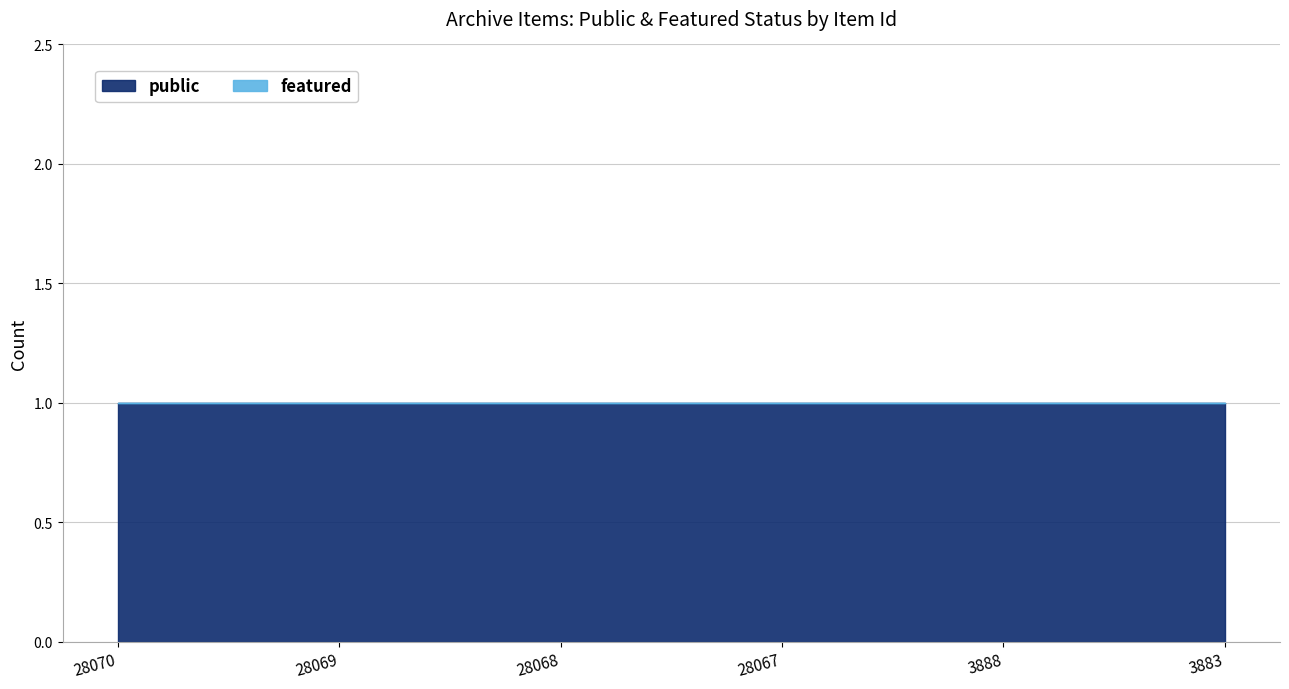

True or false: featured has more than 2 interior local peaks.

False